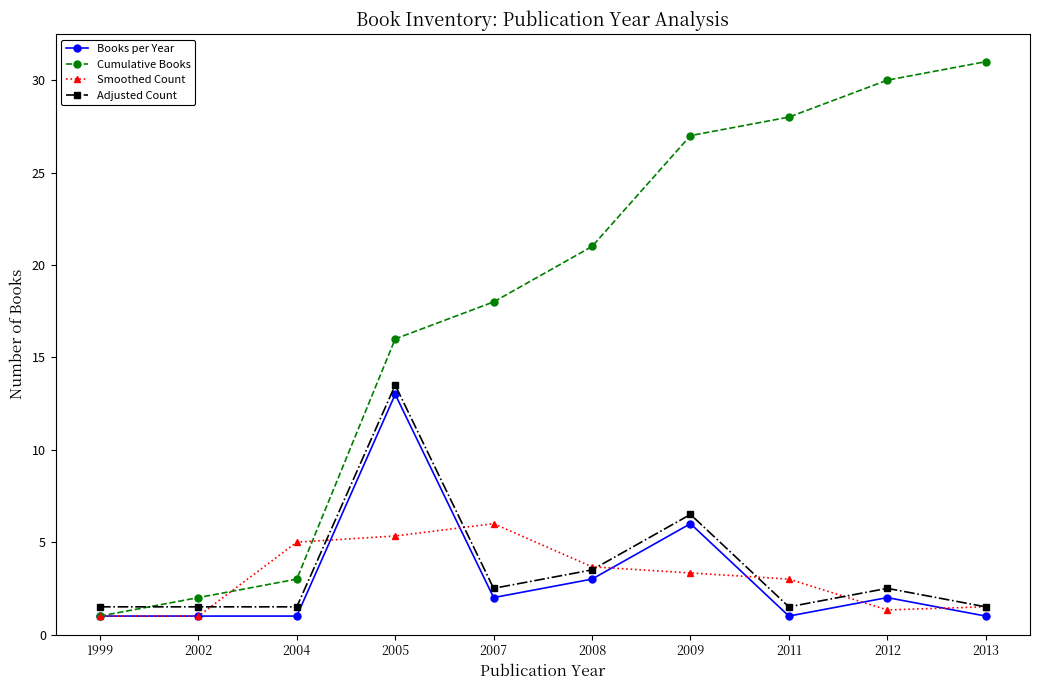

Which series changed the most between 2007 and 2012?

Cumulative Books